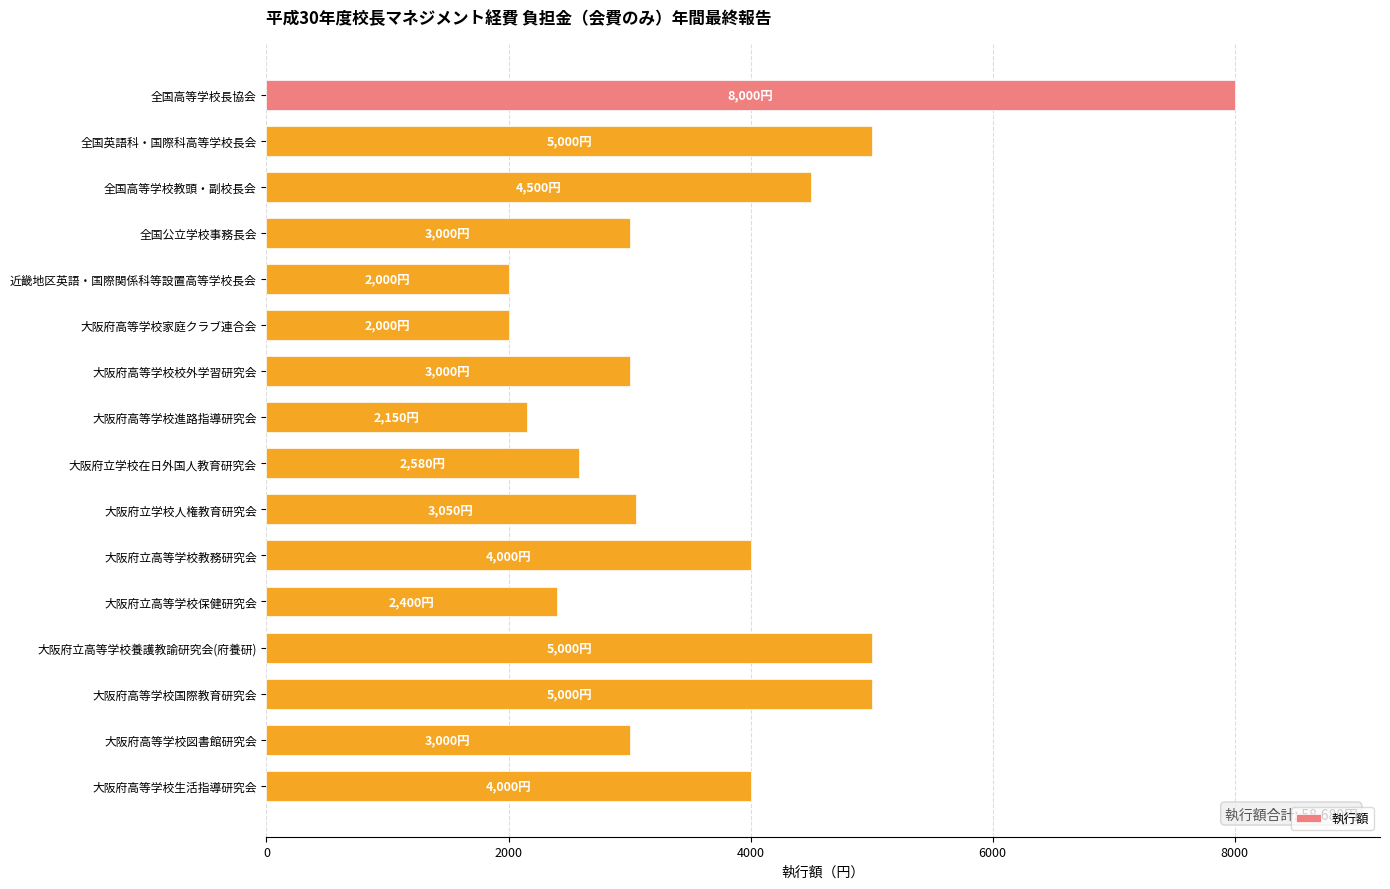

Between 大阪府高等学校家庭クラブ連合会 and 大阪府高等学校校外学習研究会, which is larger?

大阪府高等学校校外学習研究会